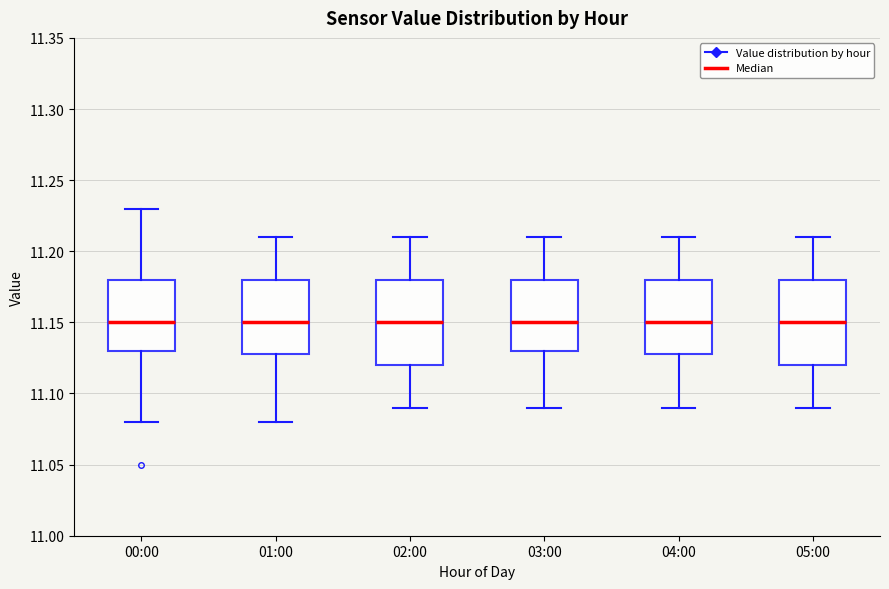

Where does the lower whisker of the box for 03:00 end on the y-axis? The values are not printed on the chart, so give them approximately, as read against the axis.

11.09